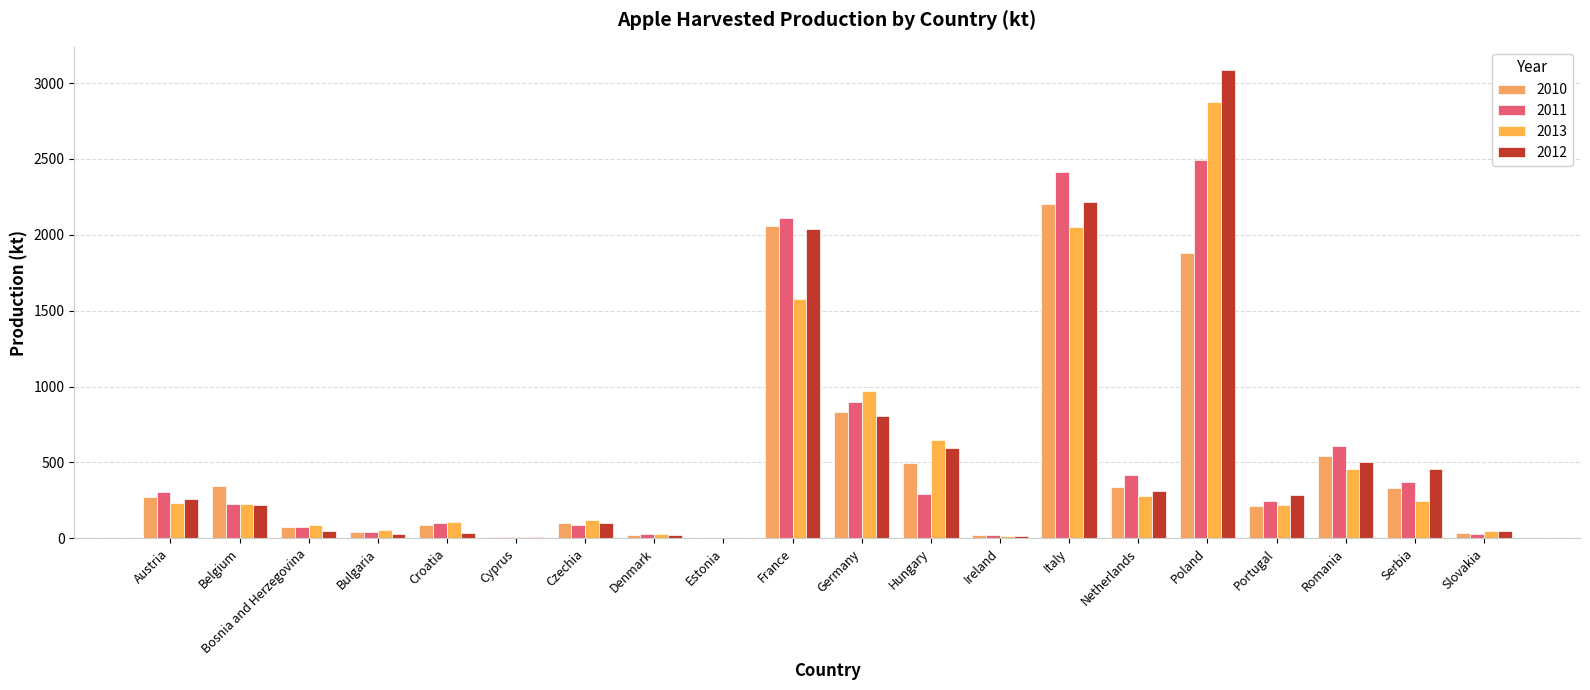

Which series changed the most between Bosnia and Herzegovina and France?

2011